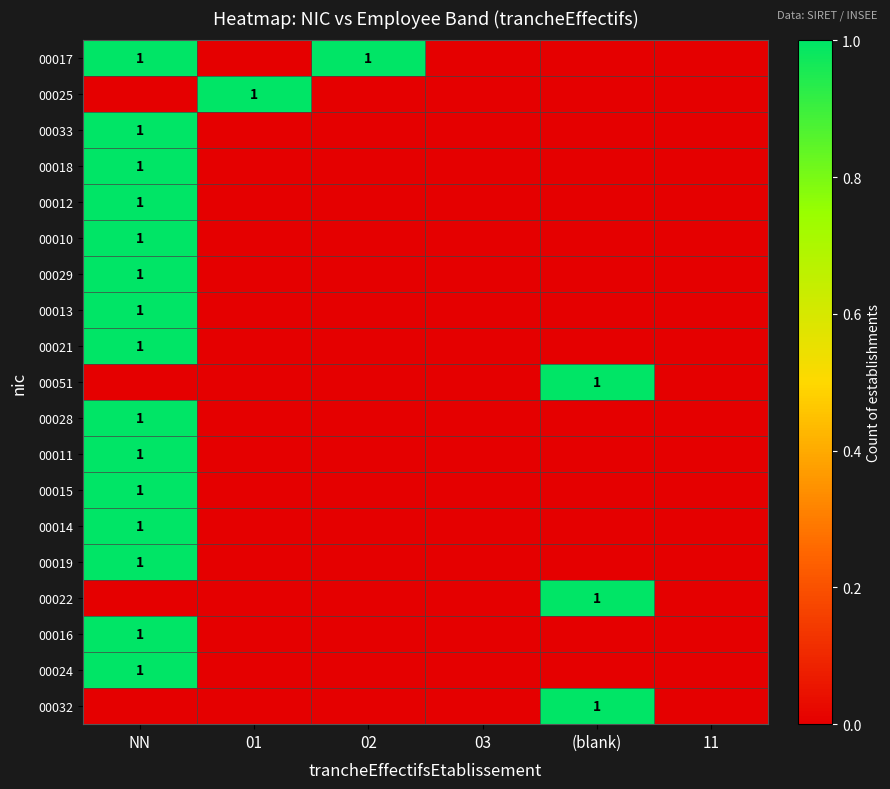

True or false: 00019 has a value of 1 at NN.

True